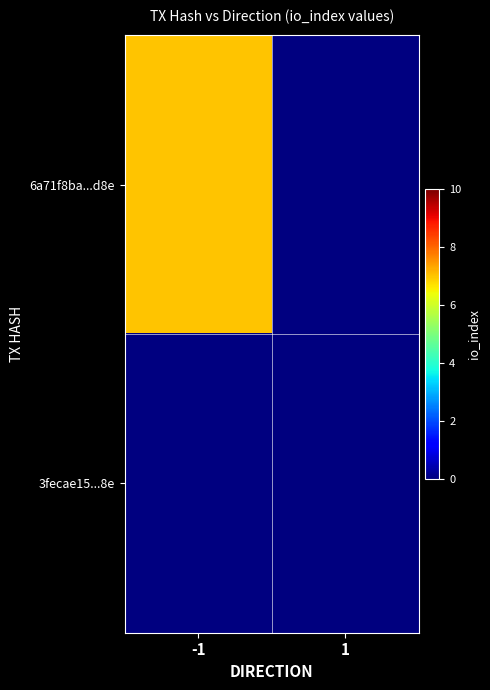

True or false: 6a71f8ba...d8e has a value of 11.2 at -1.

False